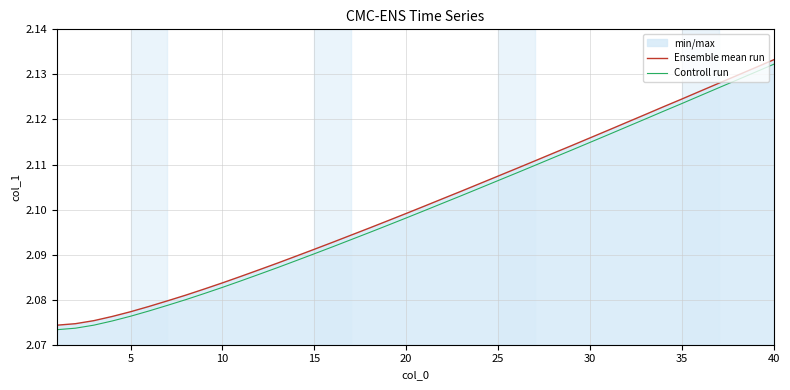

Does the chart display data point markers on the line(s)?

No